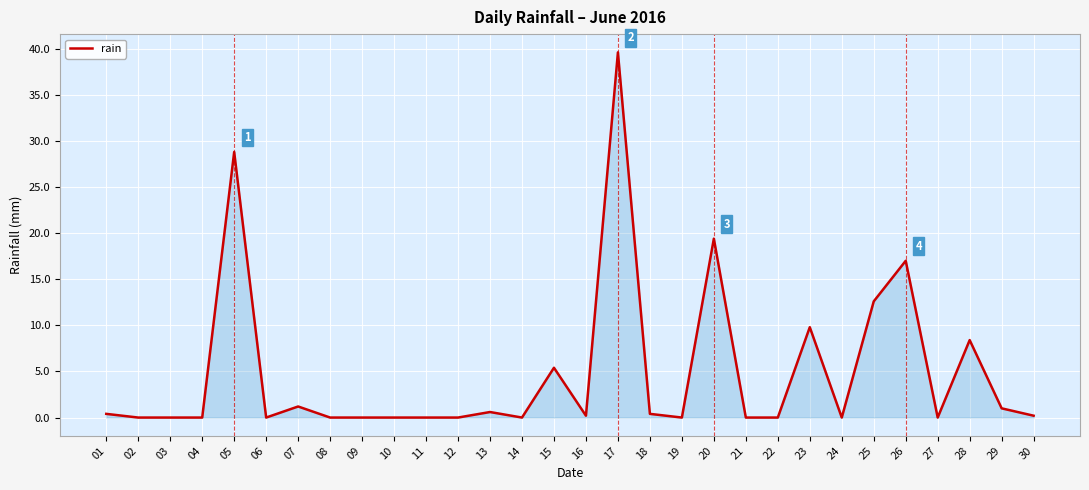

True or false: the data shows -20.0 at 11.

False